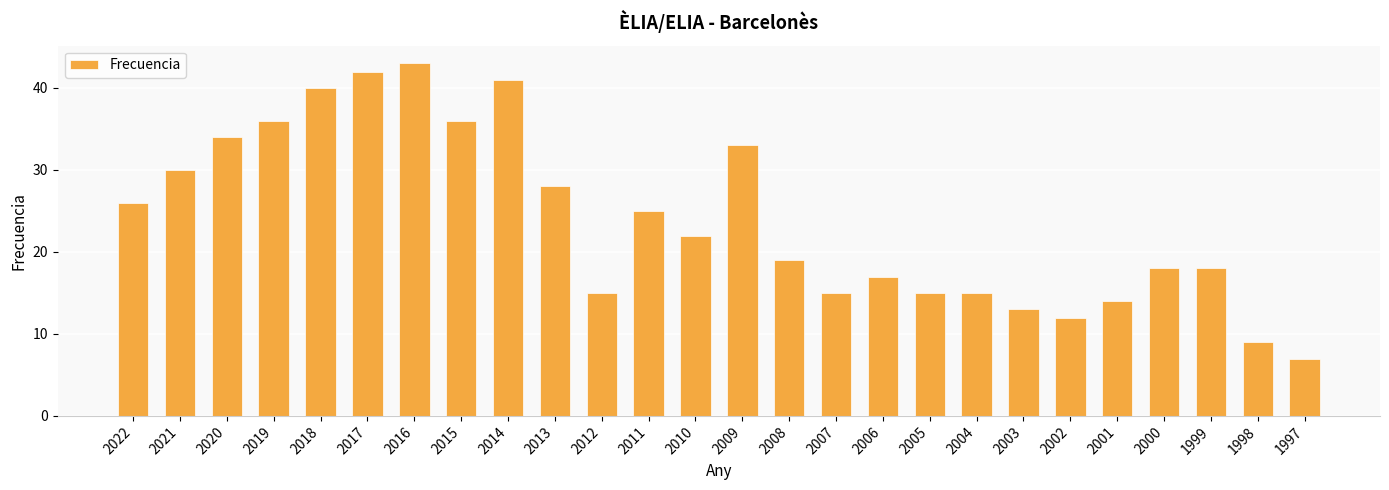

What is the sum of the values at 2009 and 2017?

75